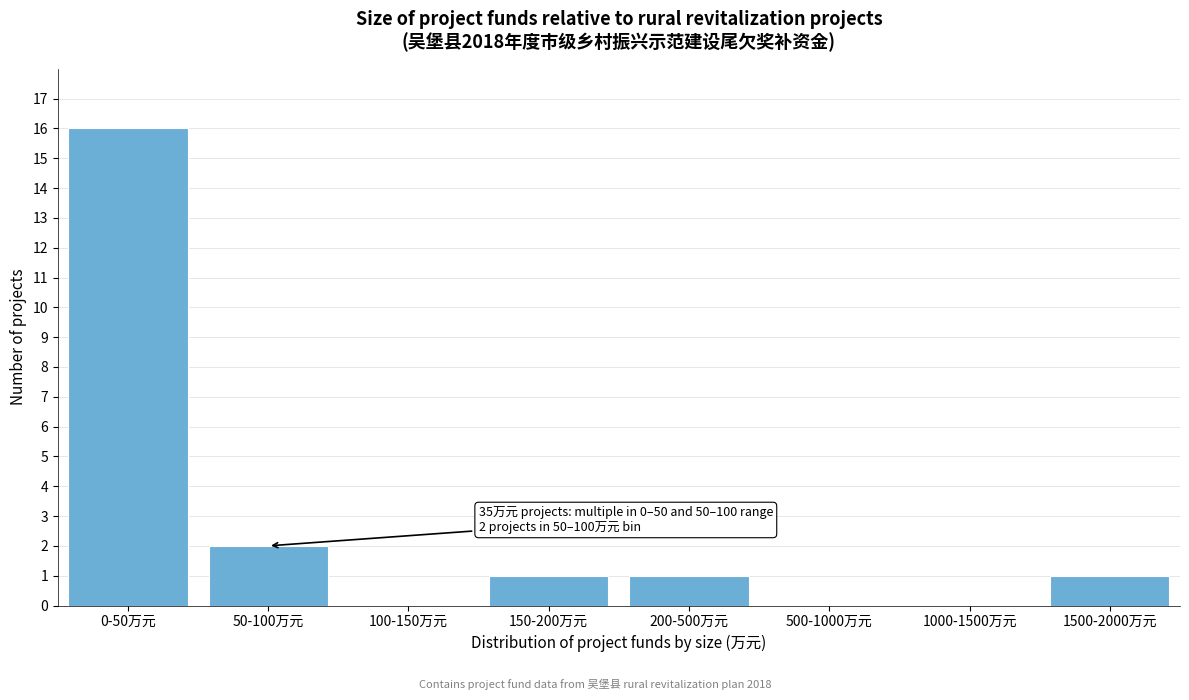

Reading left to right, what are all the values shown in this chart?

0-50万元=16	50-100万元=2	100-150万元=0	150-200万元=1	200-500万元=1	500-1000万元=0	1000-1500万元=0	1500-2000万元=1